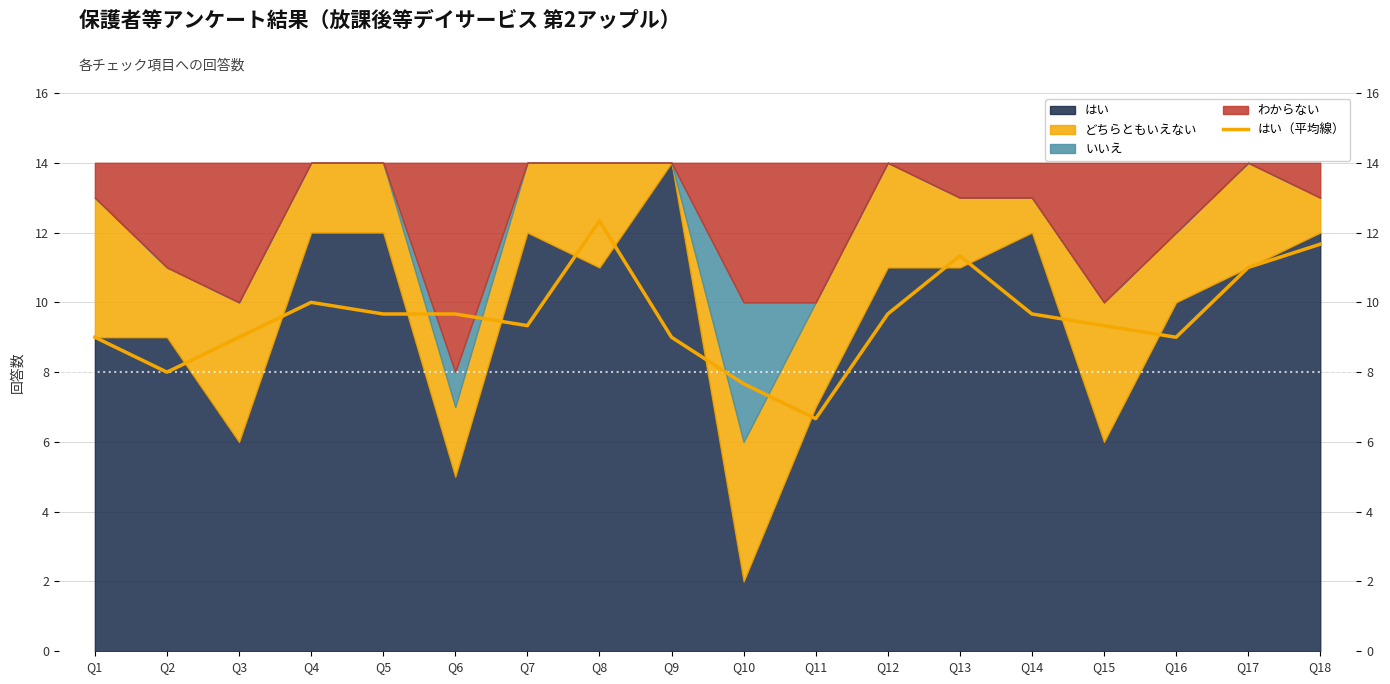

How many data points are above 9?

11